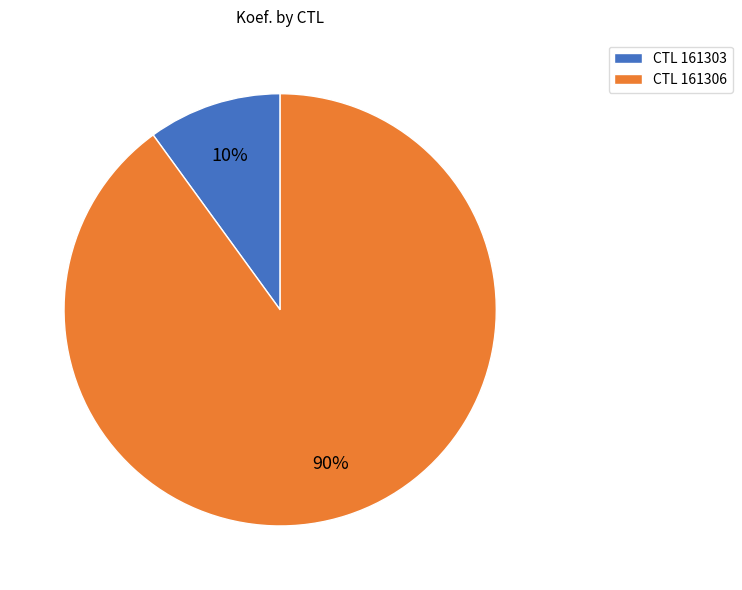

The CTL 161306 slice represents 90% of the pie. True or false?

True